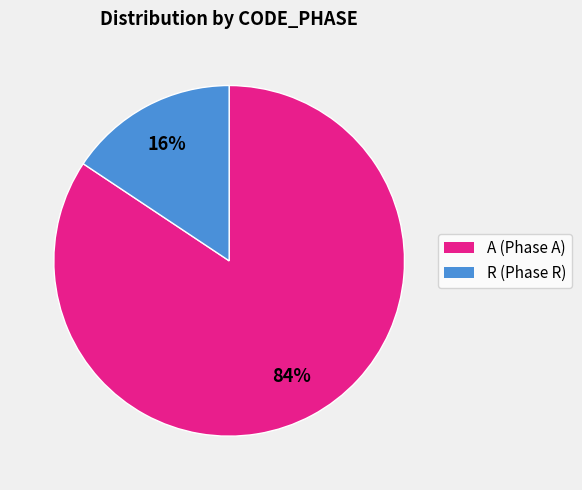

Is there any slice that represents more than half of the pie?

Yes